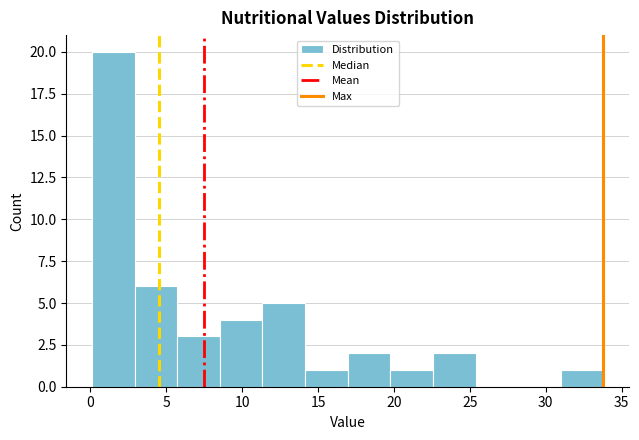

Which range on the x-axis has the tallest bar?

0.0 to 3.0